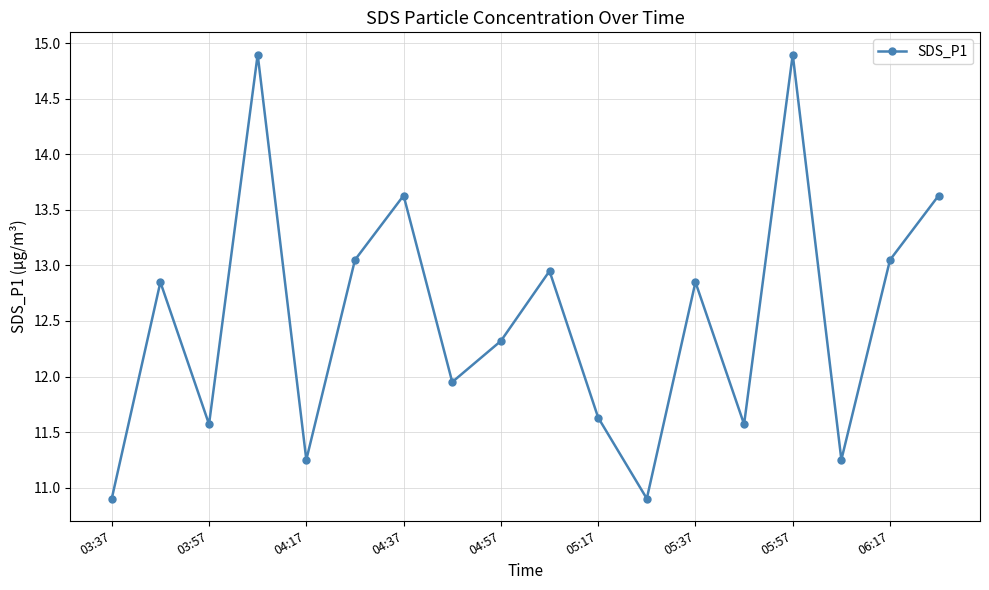

How many points are higher than both their immediate neighbors (excluding endpoints)?

6